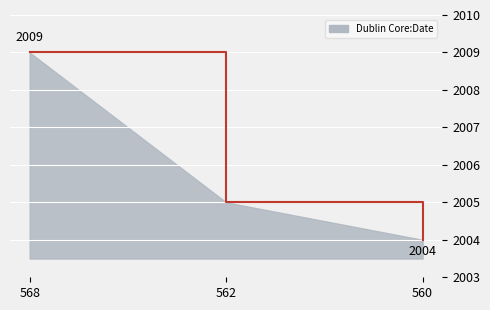

Which category has the highest value across all series?

568